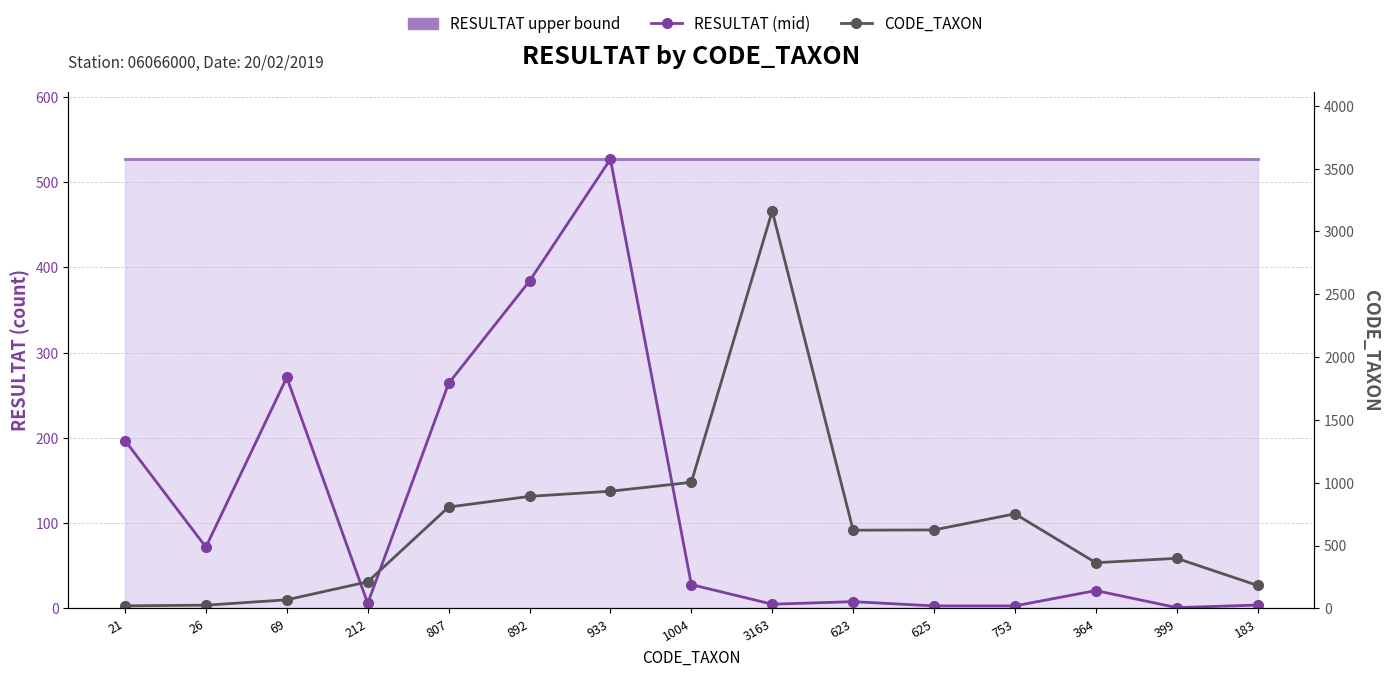

At which label does CODE_TAXON first exceed 623?

807